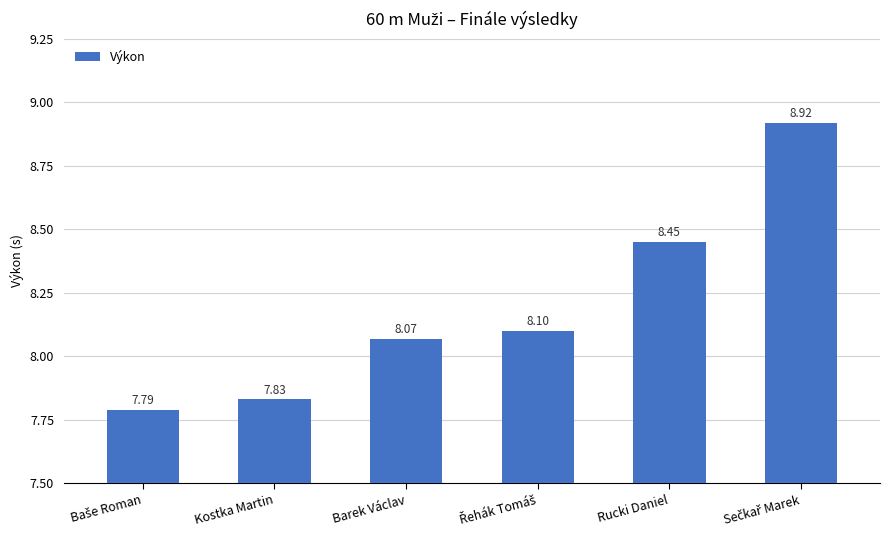

What is the label of the 5th bar from the right?

Kostka Martin